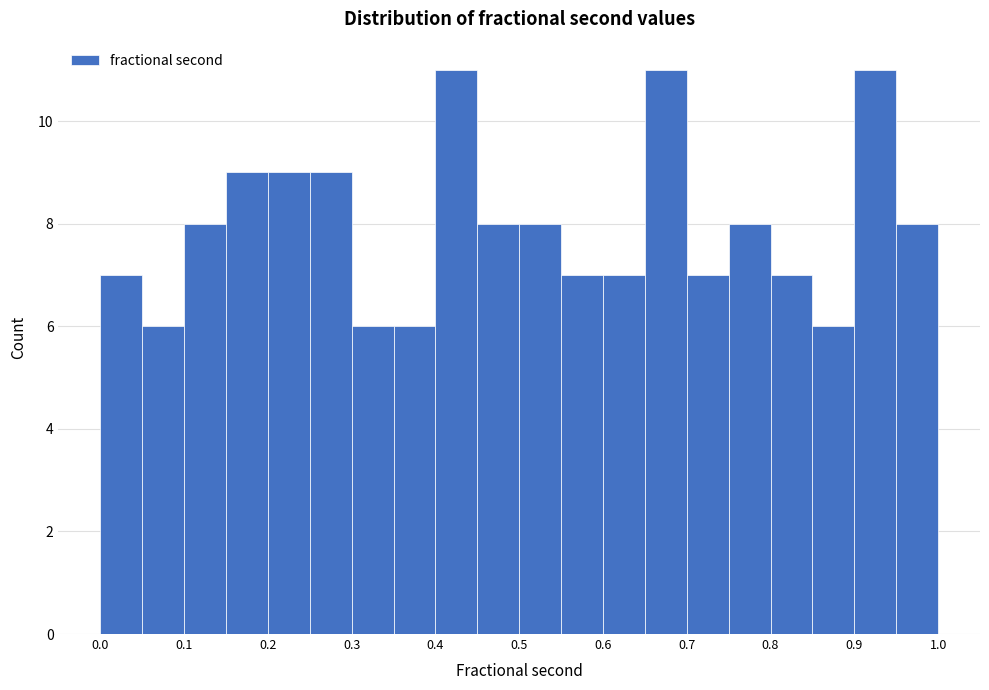

What is the height of the bar covering 0.90 to 0.95 on the x-axis? The values are not printed on the chart, so give them approximately, as read against the axis.

11